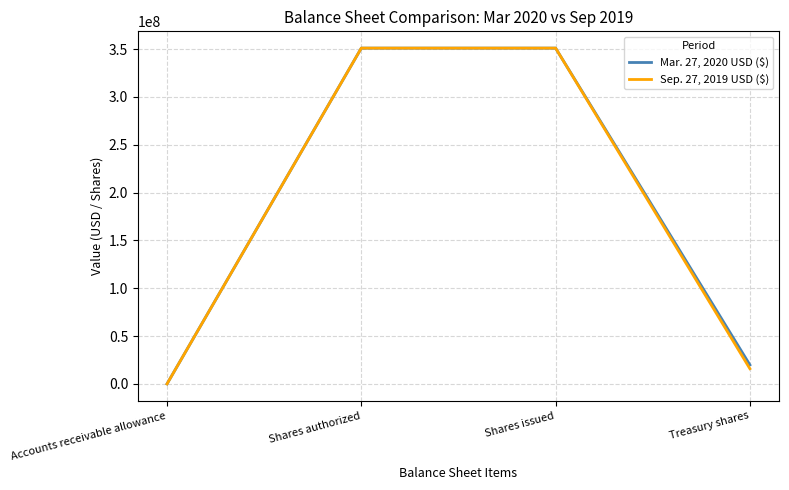

True or false: Mar. 27, 2020 USD ($) has more than 2 interior local peaks.

False